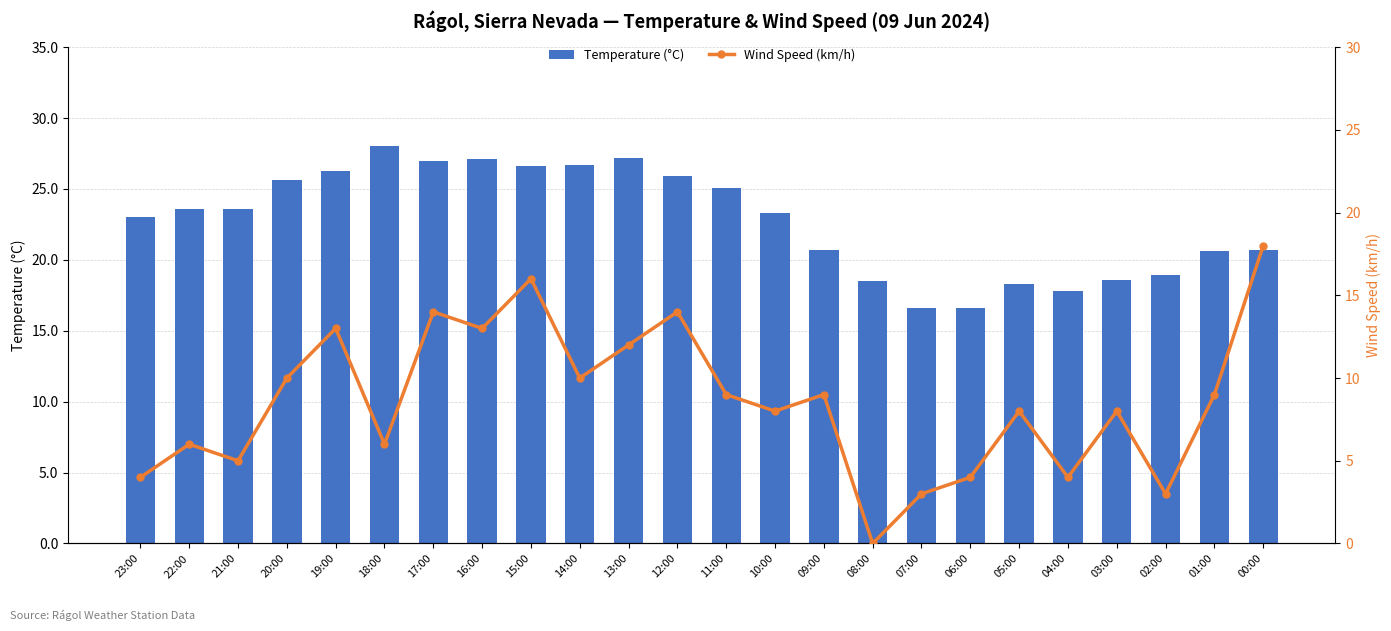

Reading right to left, list all the values displayed in this chart.

Temperature (°C): 00:00=20.7	01:00=20.6	02:00=18.9	03:00=18.6	04:00=17.8	05:00=18.3	06:00=16.6	07:00=16.6	08:00=18.5	09:00=20.7	10:00=23.3	11:00=25.1	12:00=25.9	13:00=27.2	14:00=26.7	15:00=26.6	16:00=27.1	17:00=27.0	18:00=28.0	19:00=26.3	20:00=25.6	21:00=23.6	22:00=23.6	23:00=23.0
Wind Speed (km/h): 00:00=18.0	01:00=9.0	02:00=3.0	03:00=8.0	04:00=4.0	05:00=8.0	06:00=4.0	07:00=3.0	08:00=0.0	09:00=9.0	10:00=8.0	11:00=9.0	12:00=14.0	13:00=12.0	14:00=10.0	15:00=16.0	16:00=13.0	17:00=14.0	18:00=6.0	19:00=13.0	20:00=10.0	21:00=5.0	22:00=6.0	23:00=4.0